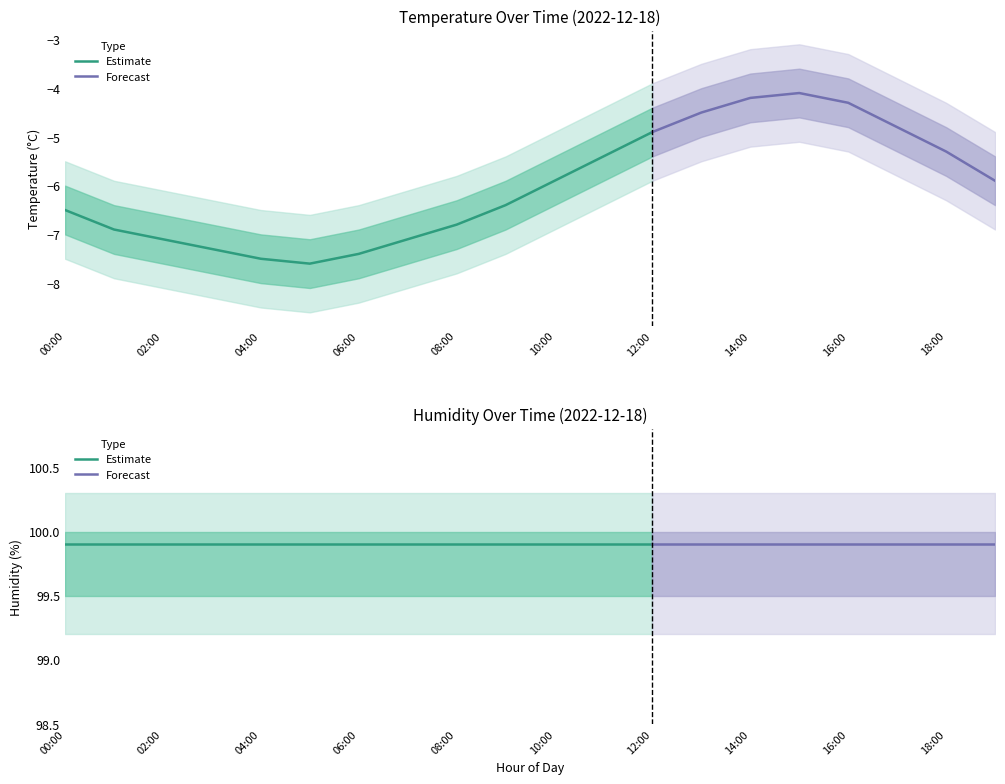

Which series has the largest total across all categories?

humidity